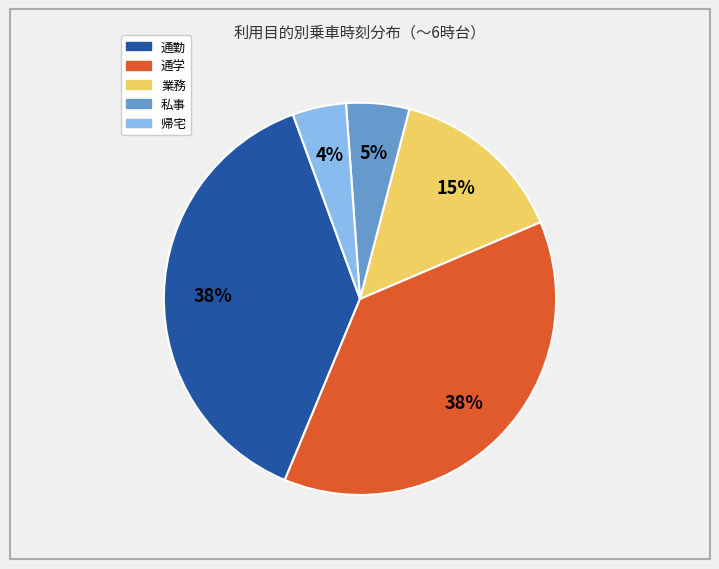

To the nearest percent, what percentage of the pie is 業務?

15%